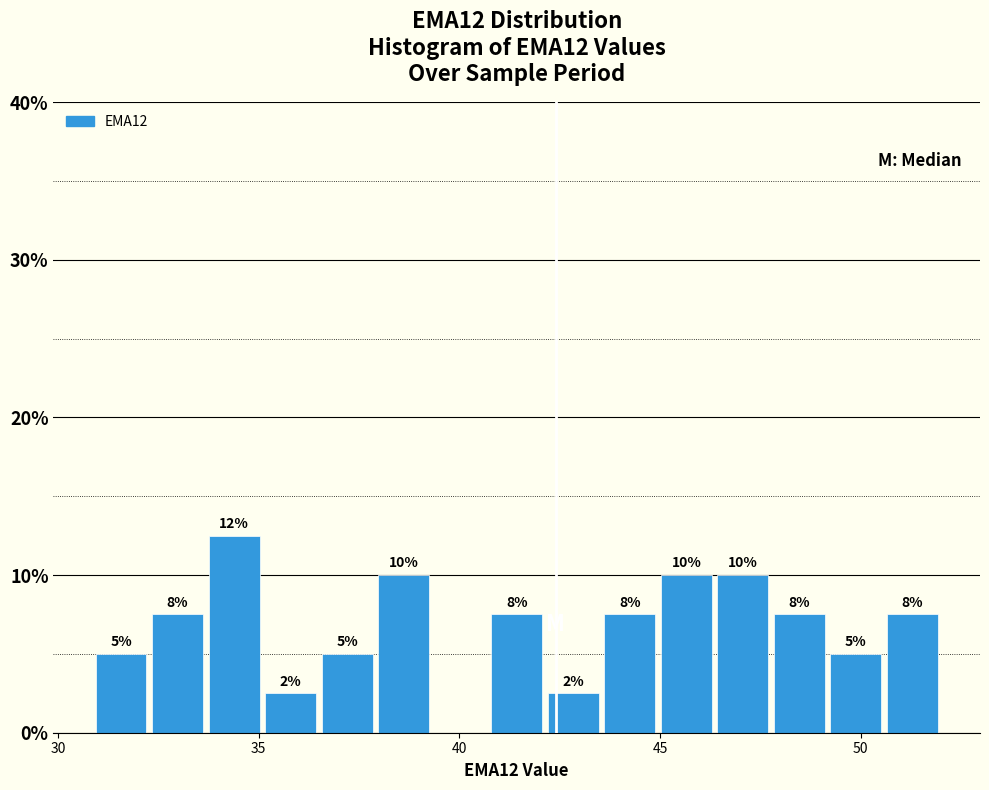

Around what value on the x-axis is the tallest bar? Give the approximate position of its centre, as read against the axis.

34.5